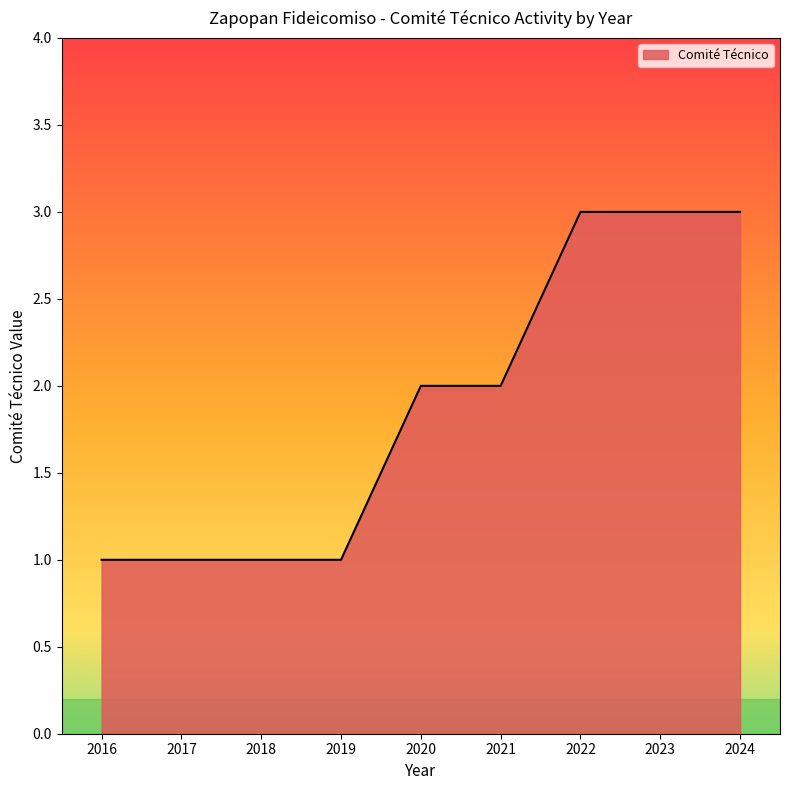

The chart shows a value of 1 at 2016. True or false?

True